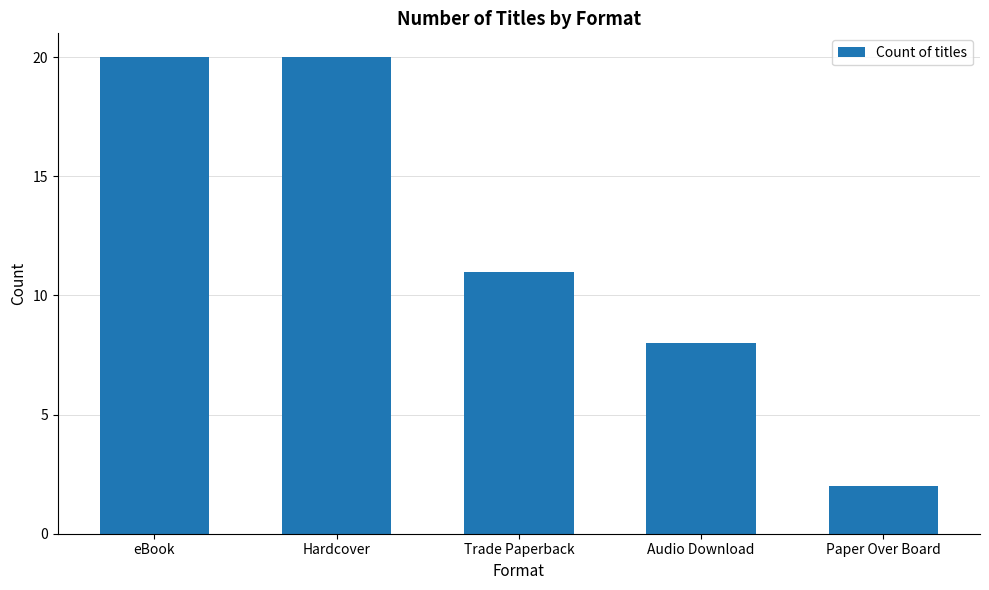

Approximately how many times larger is the value at eBook compared to Audio Download?

2.5